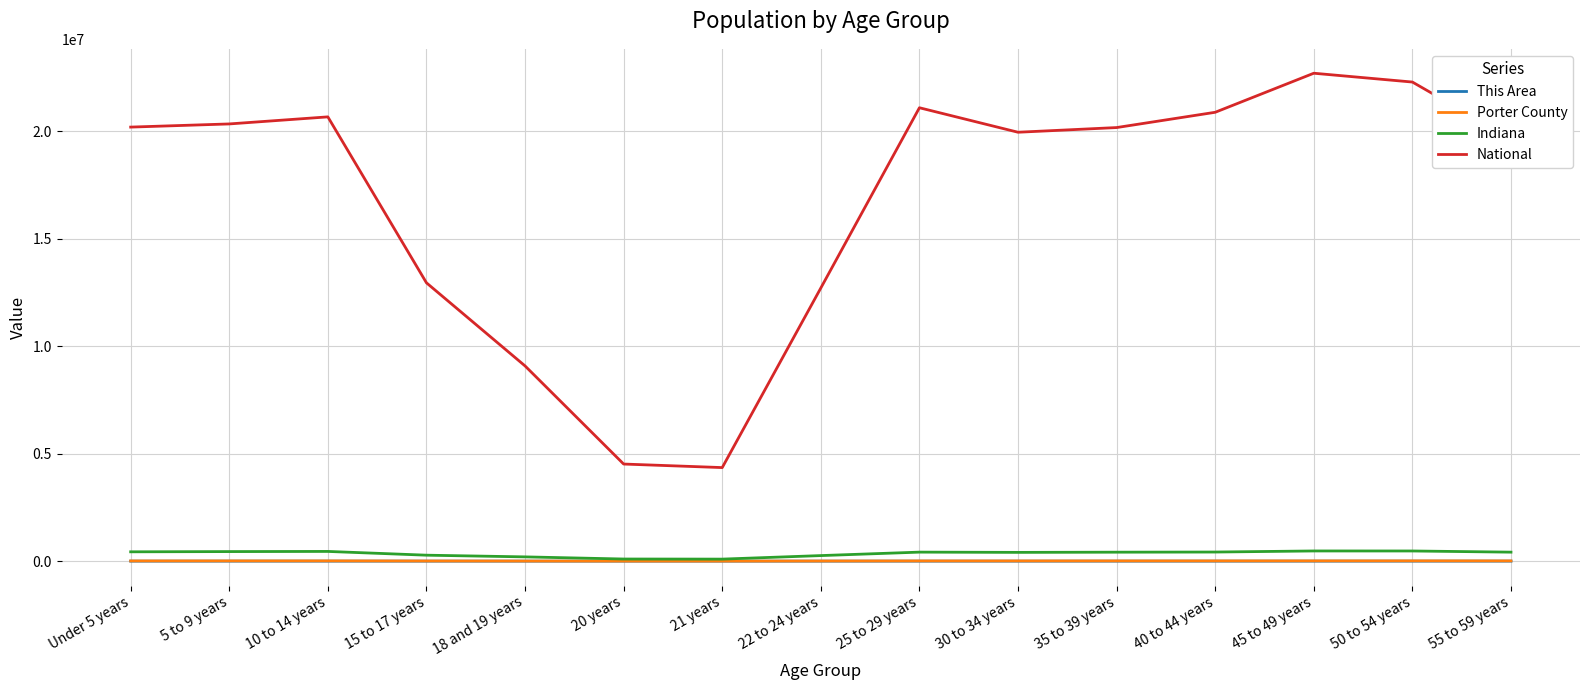

How many categories are shown in the chart?

15